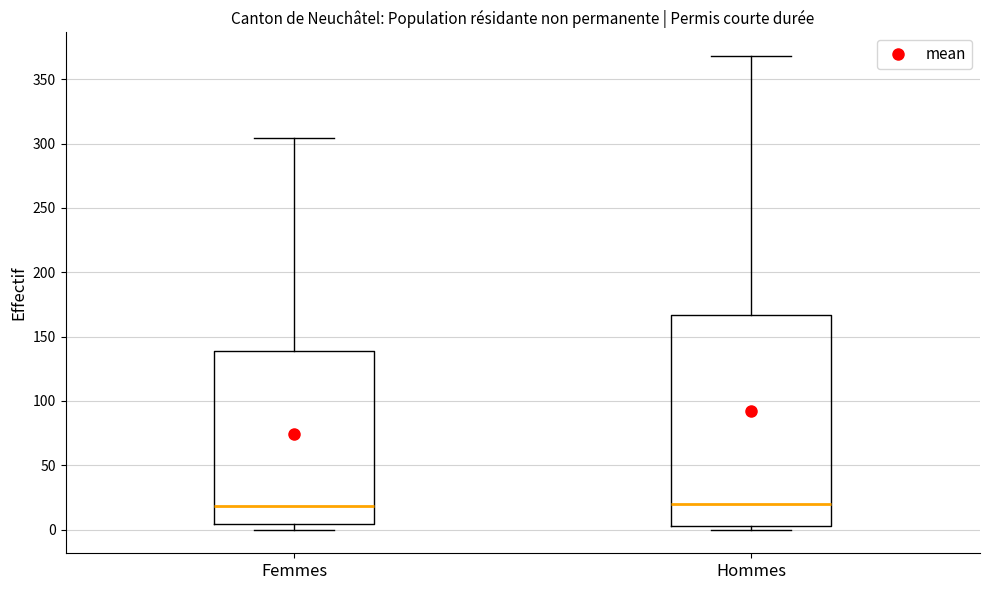

Reading left to right, transcribe this box plot: for each box, give where its median line is, the range the box spans, and where its two whiskers end, as read against the y-axis. The values are not printed on the chart, so give them approximately, as read against the axis.

Femmes: median 20, box 5 to 140, whiskers 0 to 305
Hommes: median 20, box 5 to 165, whiskers 0 to 370